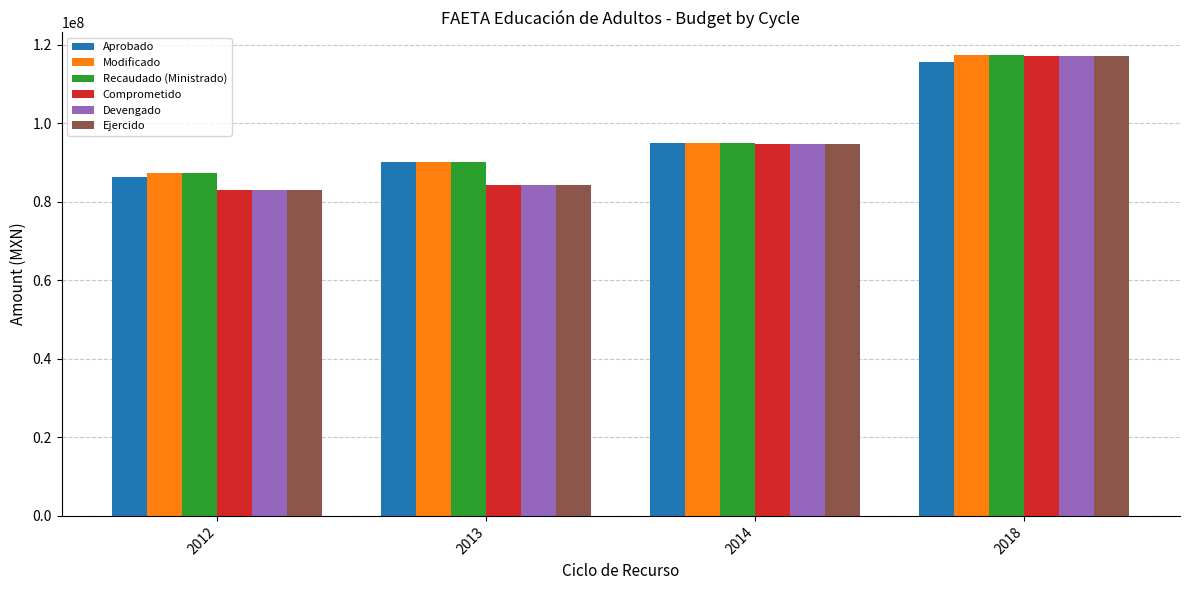

At which label does Devengado first exceed 94697295?

2014